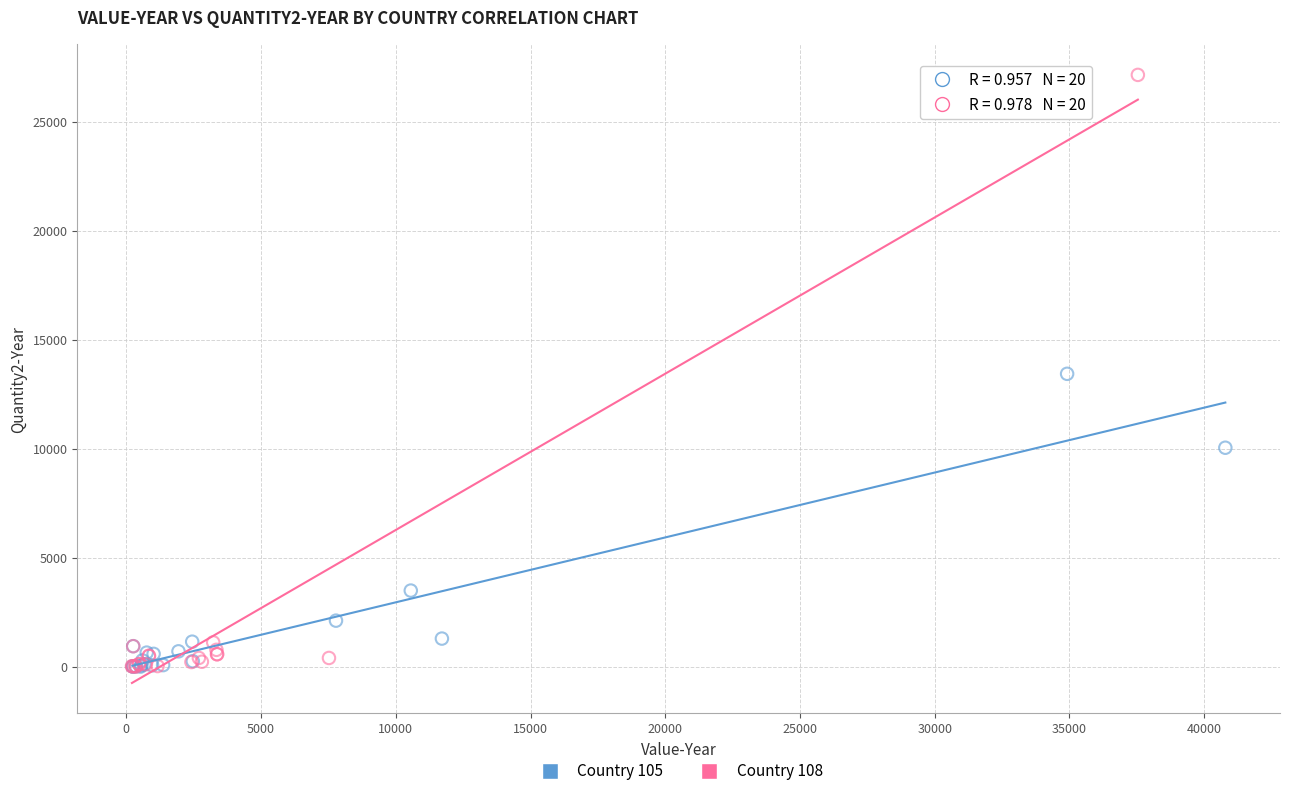

Which series has the widest spread of Y values?

Country 108